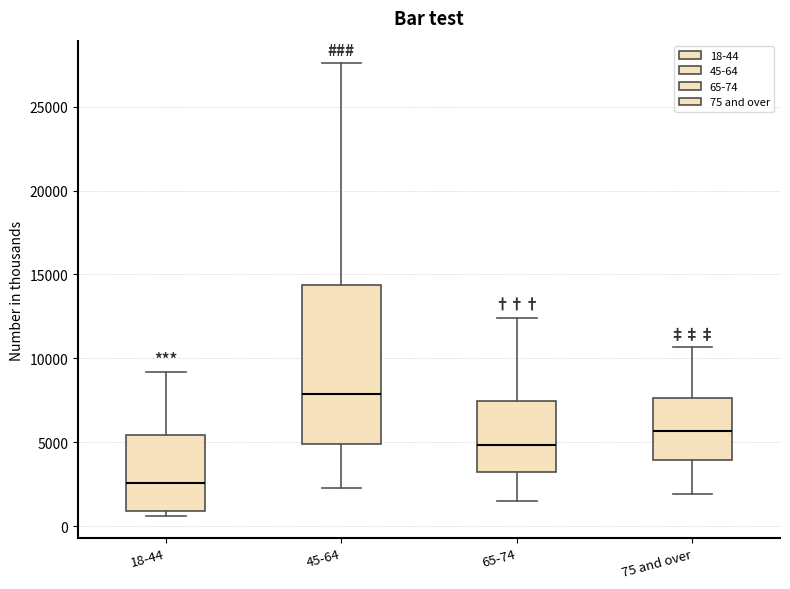

Reading left to right, transcribe this box plot: for each box, give where its median line is, the range the box spans, and where its two whiskers end, as read against the y-axis. The values are not printed on the chart, so give them approximately, as read against the axis.

18-44: median 2500, box 1000 to 5500, whiskers 500 to 9000
45-64: median 8000, box 5000 to 14500, whiskers 2500 to 27500
65-74: median 5000, box 3500 to 7500, whiskers 1500 to 12500
75 and over: median 5500, box 4000 to 7500, whiskers 2000 to 10500